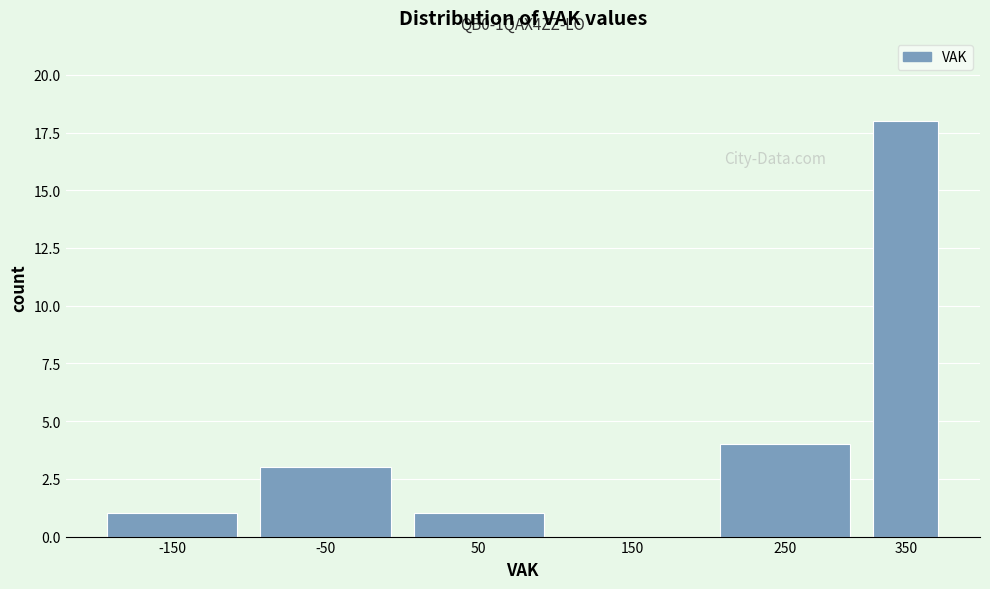

Reading left to right, list all the values displayed in this chart.

-150=1	-50=3	50=1	150=0	250=4	350=18